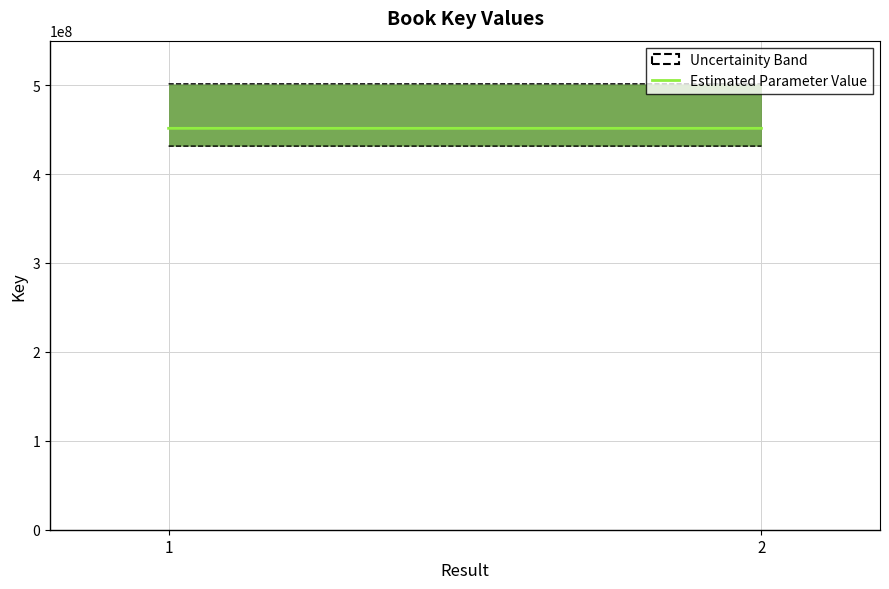

Which has a higher value, 2 or 1?

1